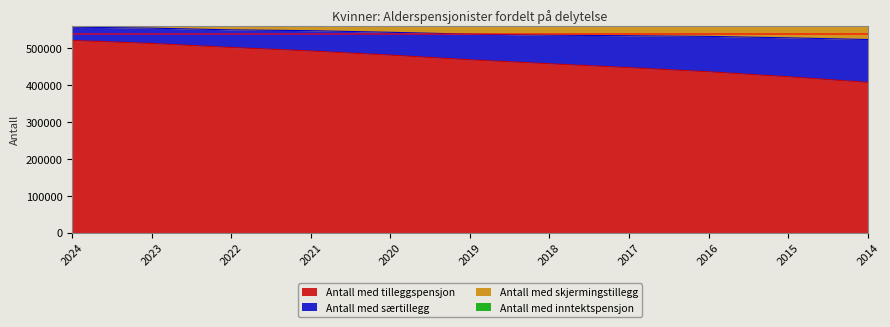

The value of Antall med tilleggspensjon at 2014 is 406773. True or false?

True